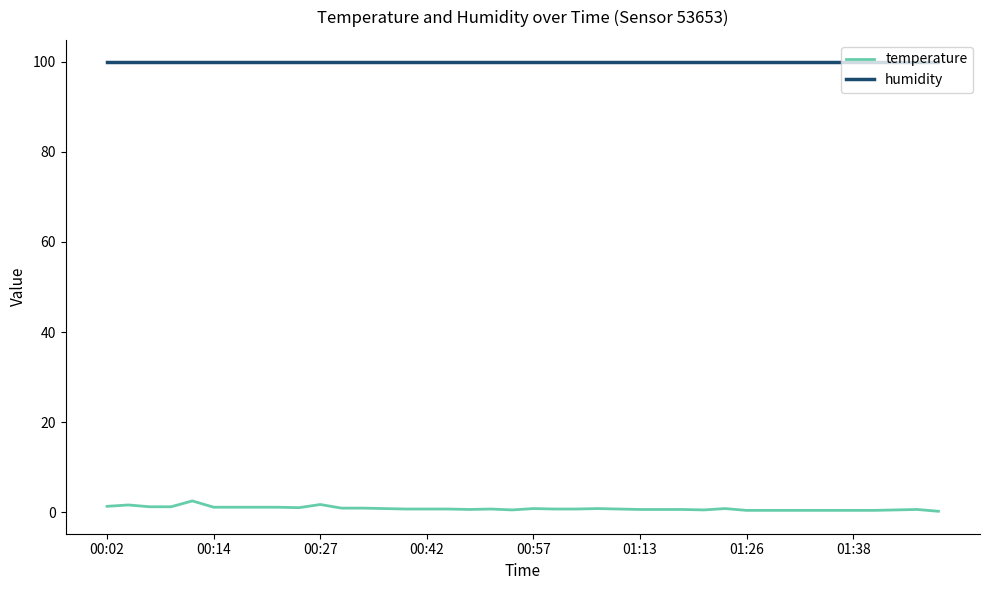

True or false: temperature and humidity cross at least once.

False